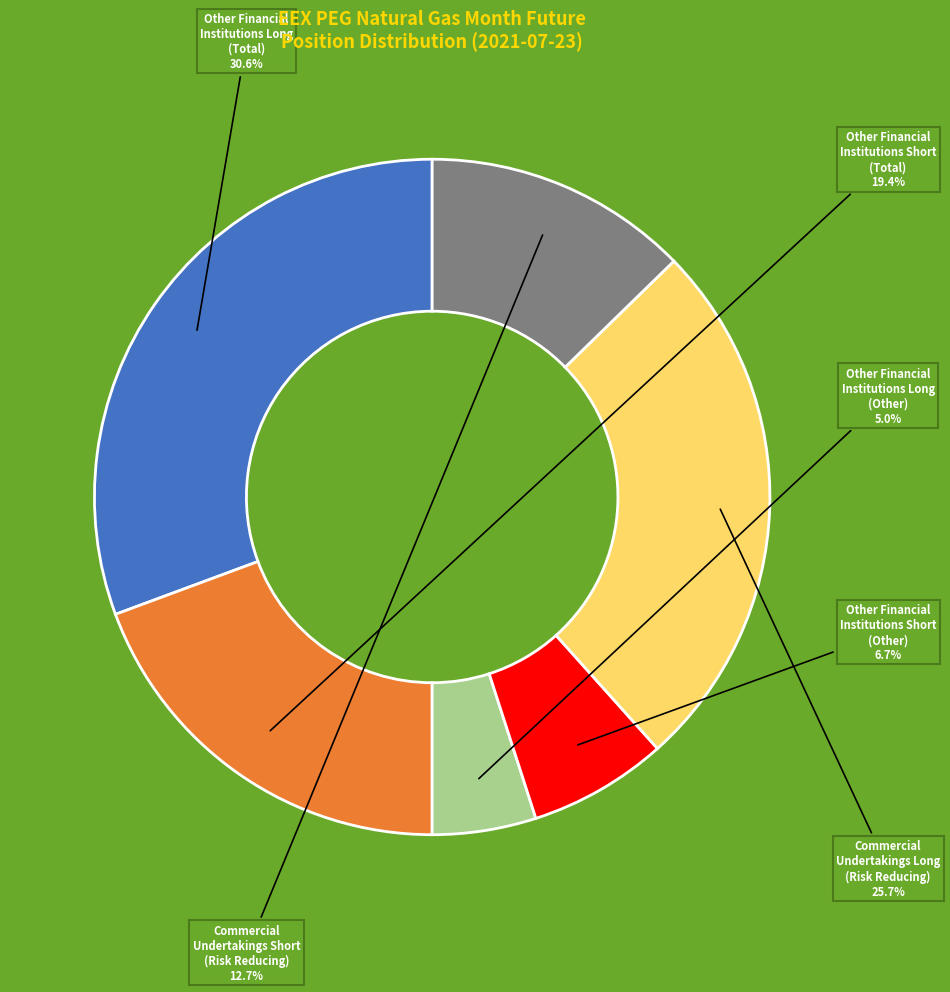

Is the sum of Other Financial Institutions Long (Other) and Commercial Undertakings Short (Risk Reducing) greater than half?

No